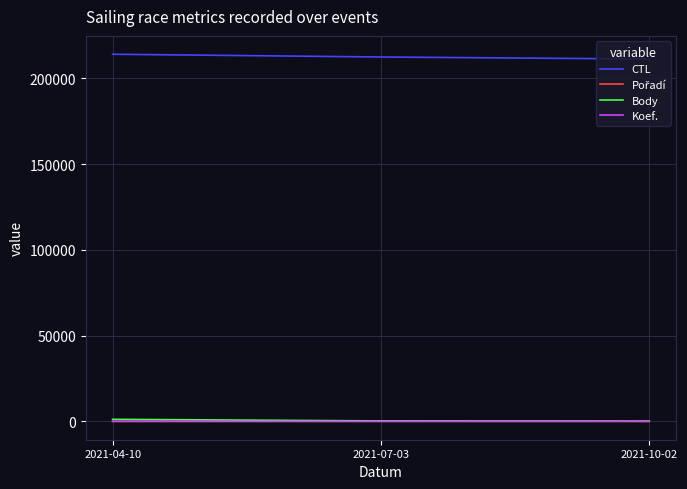

Which series has the largest total across all categories?

CTL